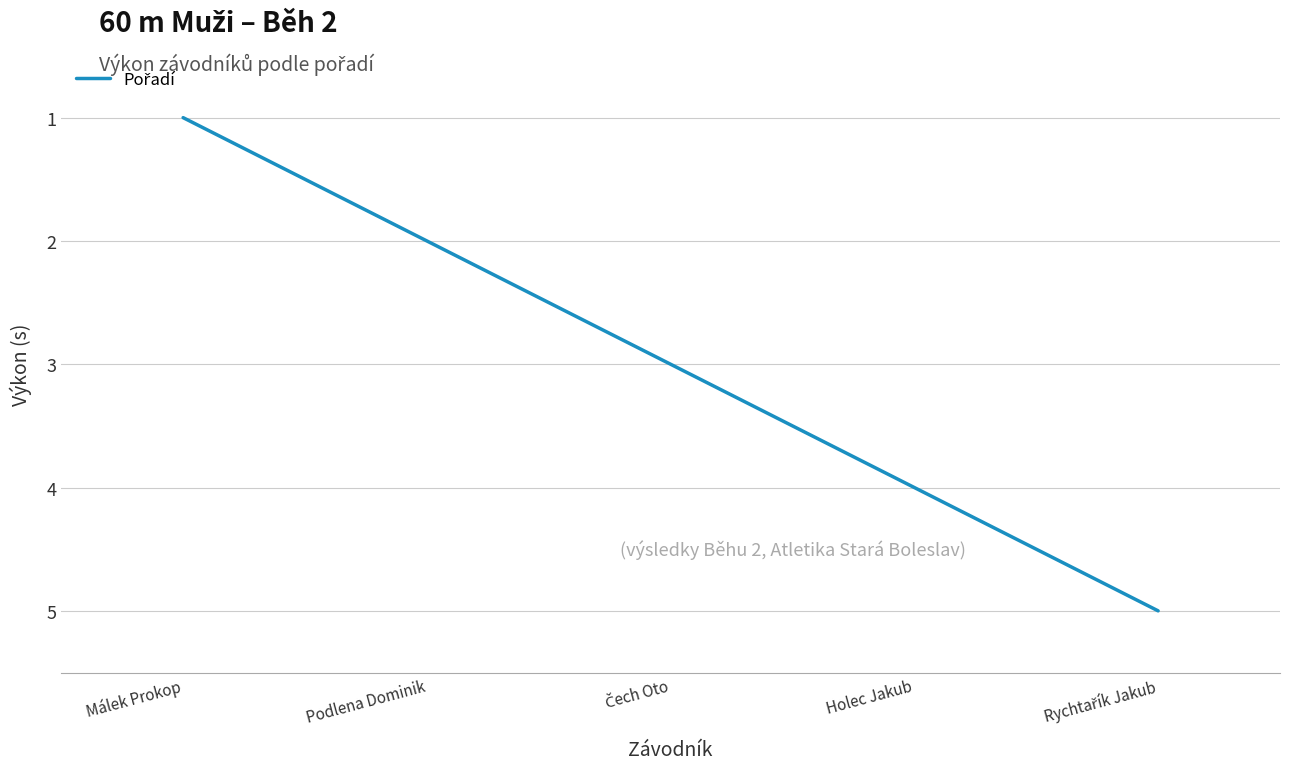

What is the change in value from Málek Prokop to Holec Jakub?

+3